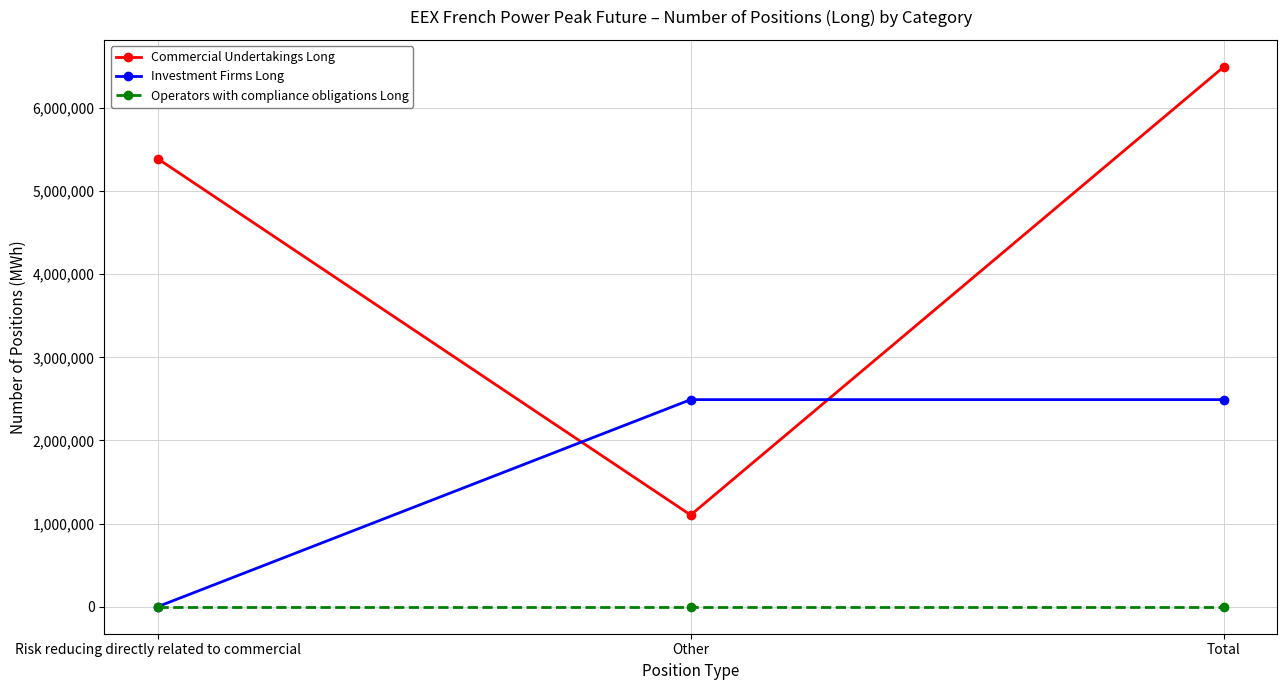

What is the difference between the highest and lowest values at Other?

2490984